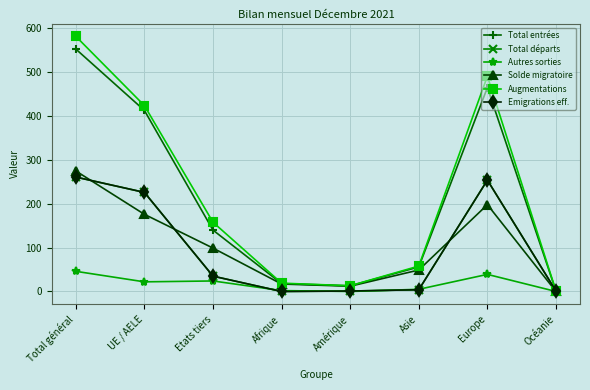

After their last crossing, which series has the higher values: Total départs or Solde migratoire?

Total départs